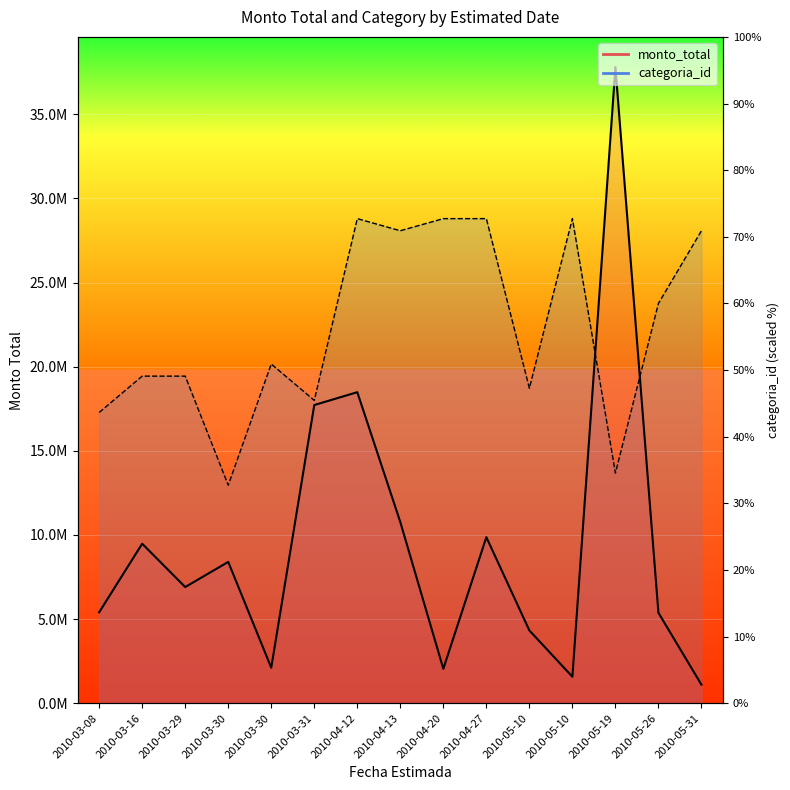

What is the difference between the maximum and minimum values in the categoria_id series?

15840000.0